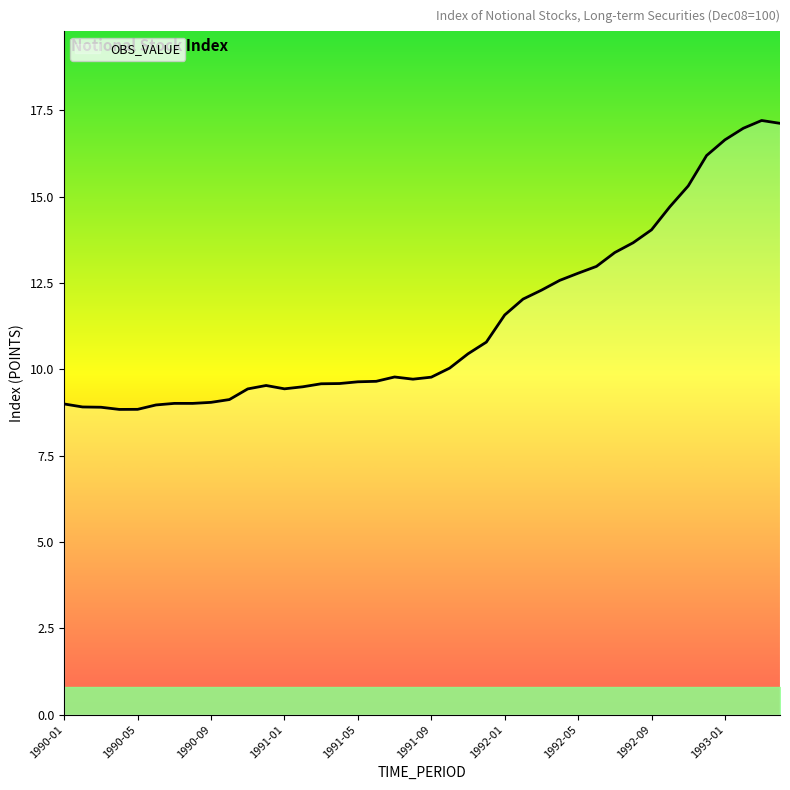

What is the difference between the maximum and minimum values?

8.4